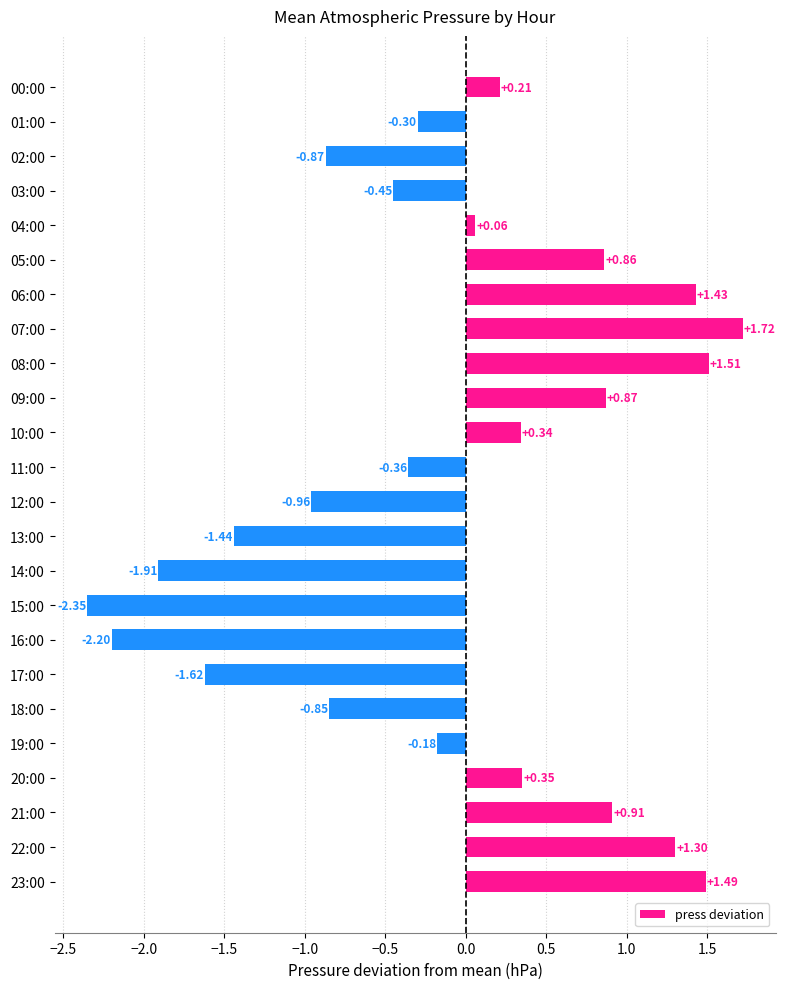

What is the difference between the values at 17:00 and 09:00?

2.5